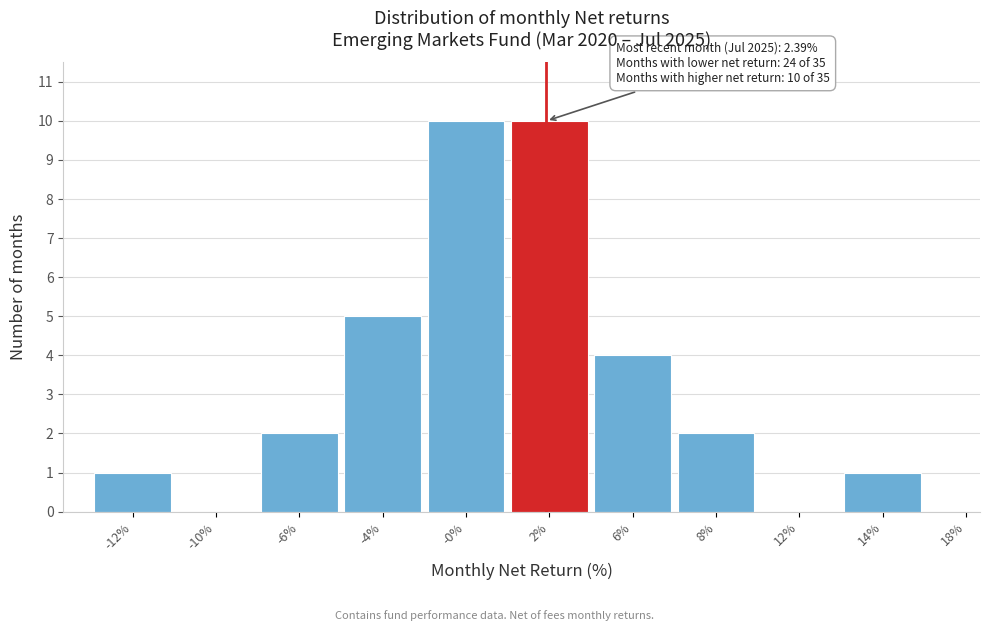

Reading left to right, transcribe all the data shown in this chart.

-12%=1	-10%=0	-6%=2	-4%=5	-0%=10	2%=10	6%=4	8%=2	12%=0	14%=1	18%=0